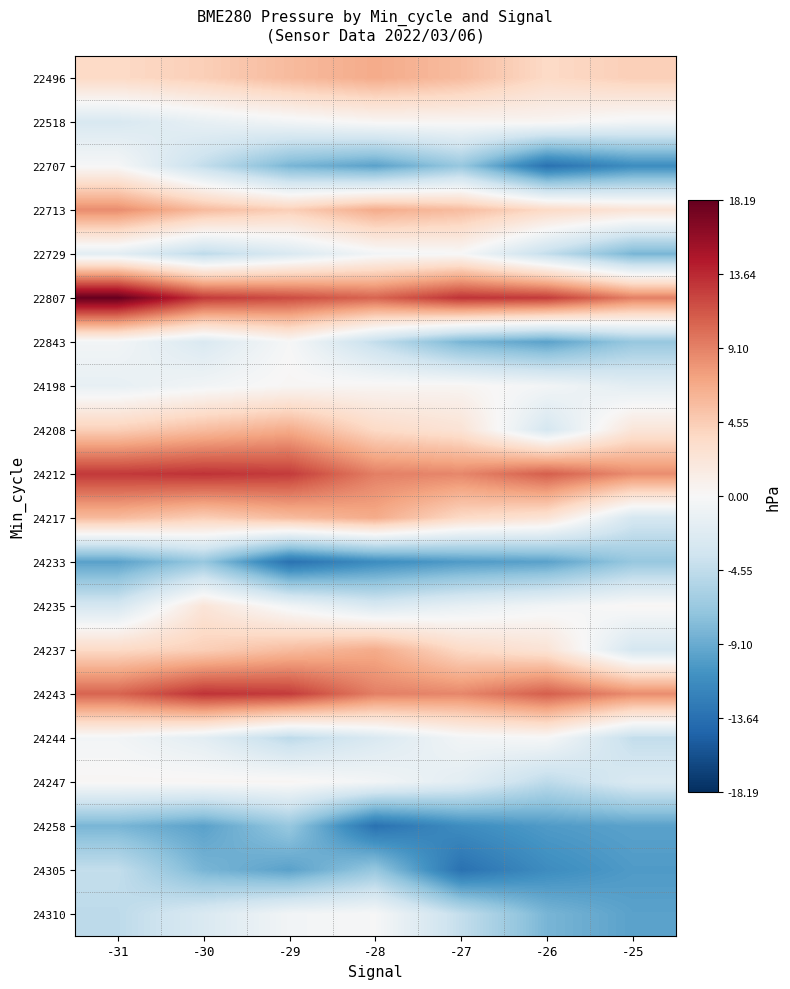

Rank the series at -28 from highest to lowest value.

22807, 24212, 24243, 22496, 22713, 24217, 24237, 24208, 24198, 22518, 24310, 24247, 22729, 24244, 24235, 22843, 24305, 22707, 24233, 24258